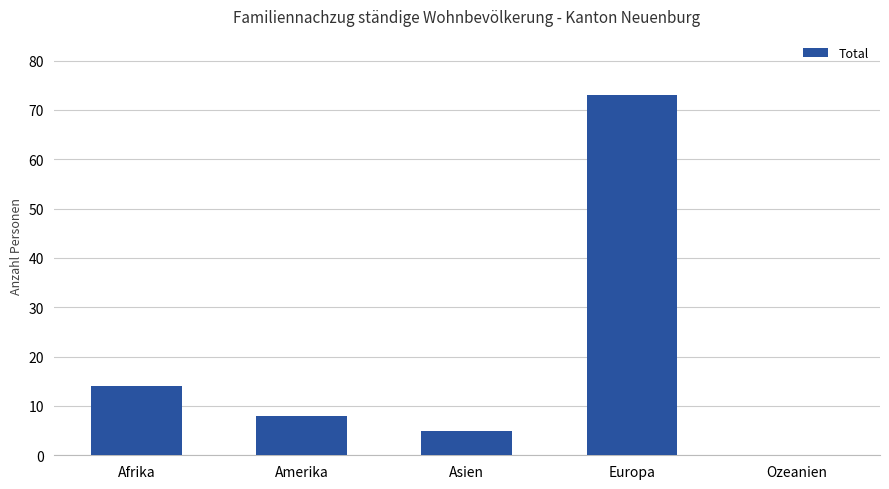

What is the sum of the values at Asien and Europa?

78